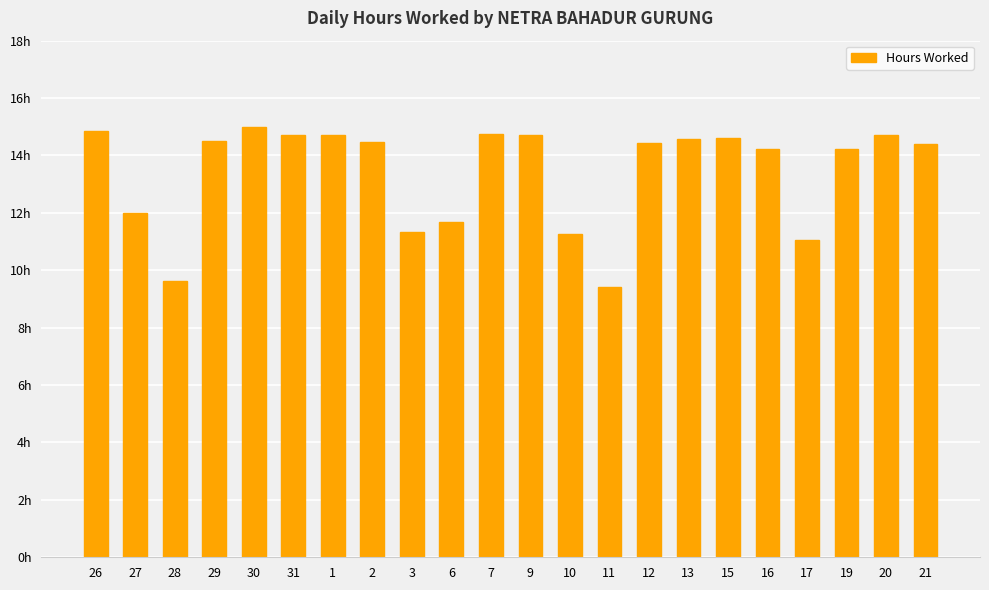

Does the chart contain any negative values?

No